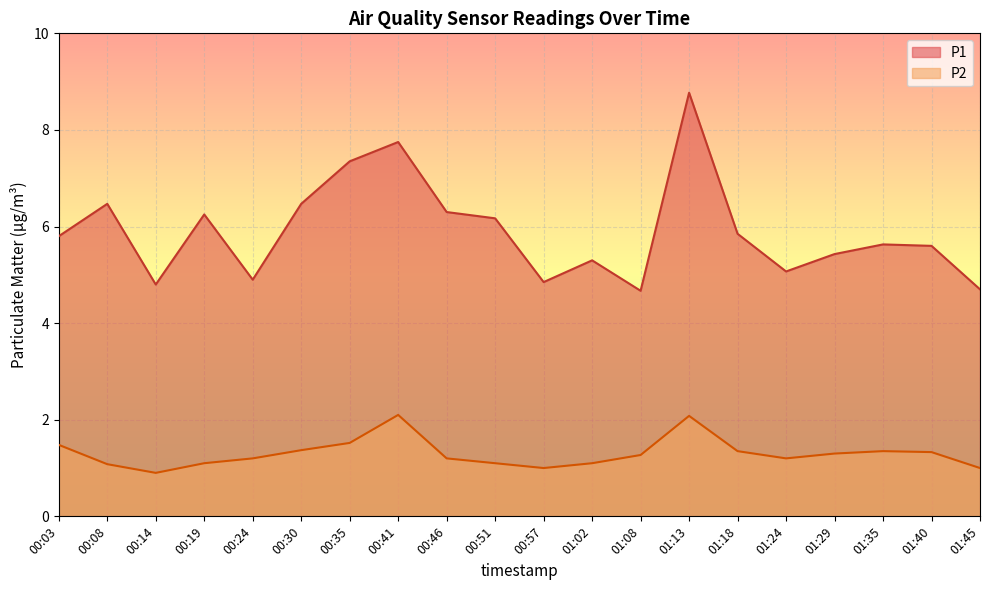

What is the minimum value for P2?

0.9